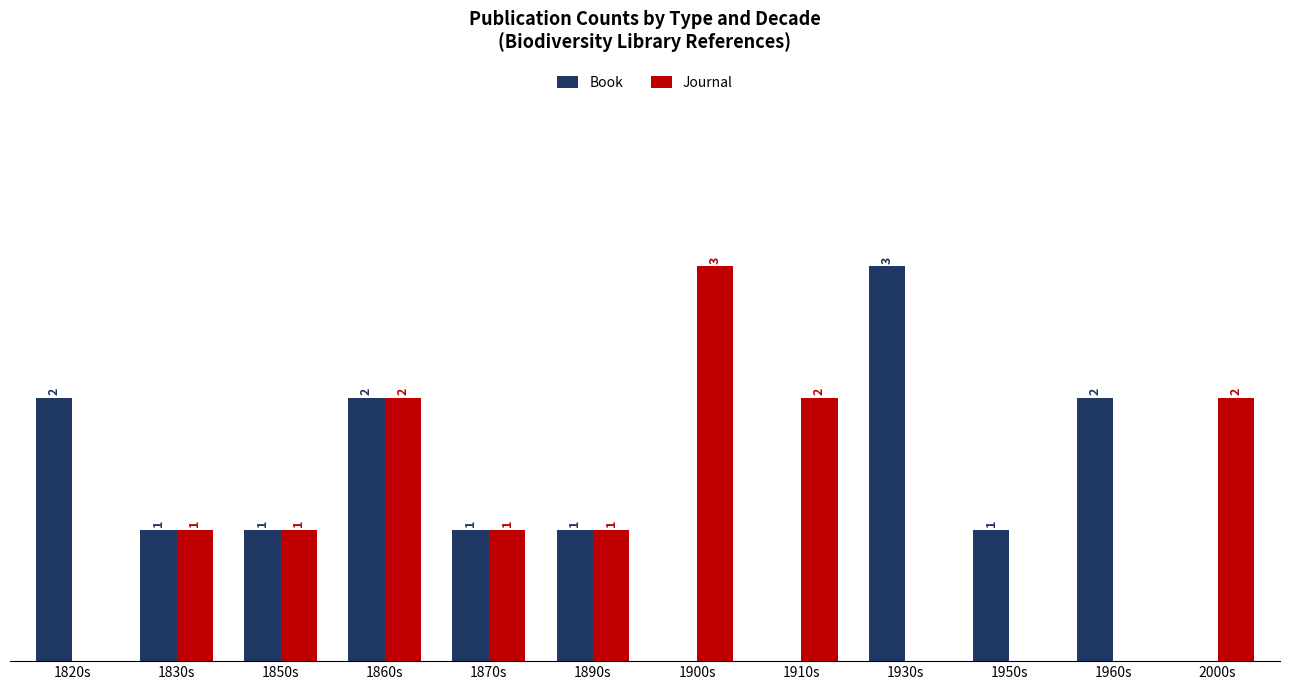

Is the value of Book at 1850s greater than the value of Journal at 1950s?

Yes